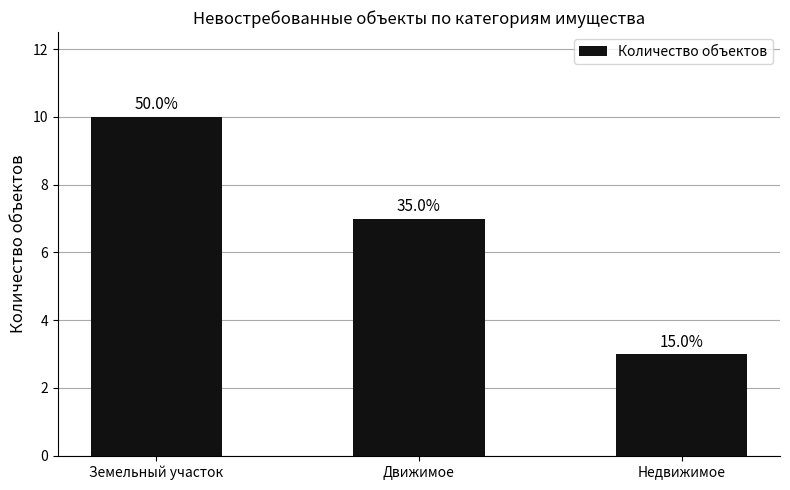

Rank the categories by value from highest to lowest.

Земельный участок, Движимое, Недвижимое